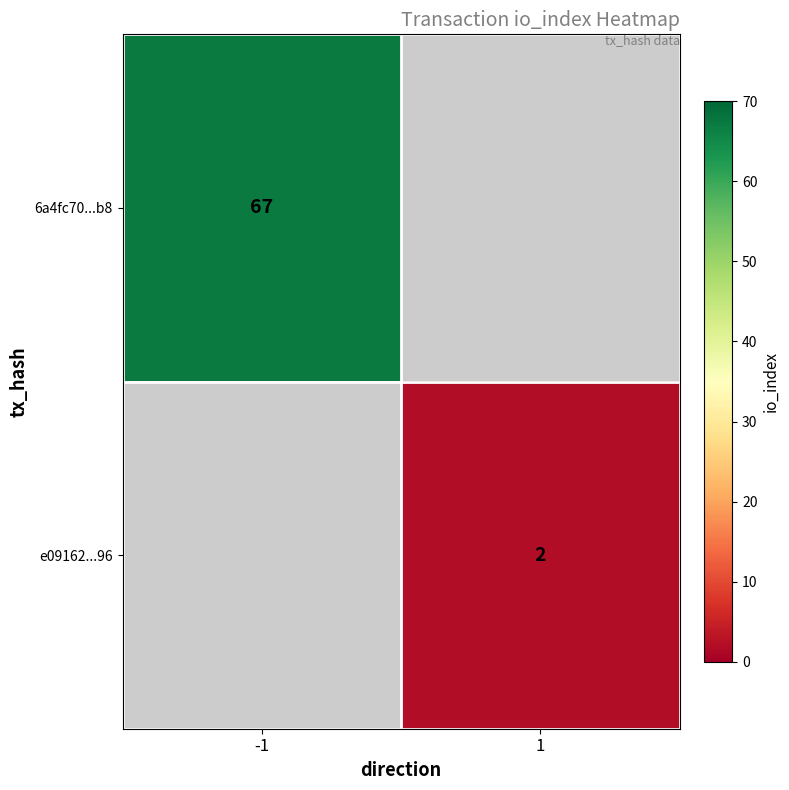

At how many categories does at least one series exceed 40?

1